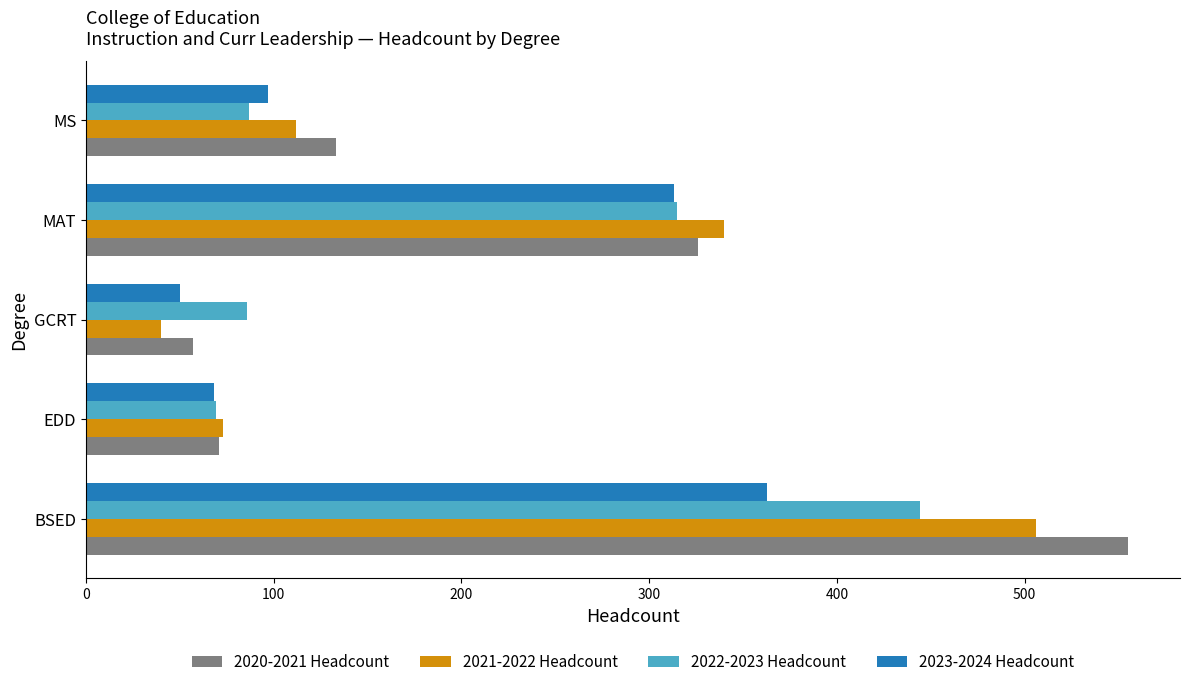

Rank the series by their maximum value, from highest to lowest.

2020-2021 Headcount, 2021-2022 Headcount, 2022-2023 Headcount, 2023-2024 Headcount